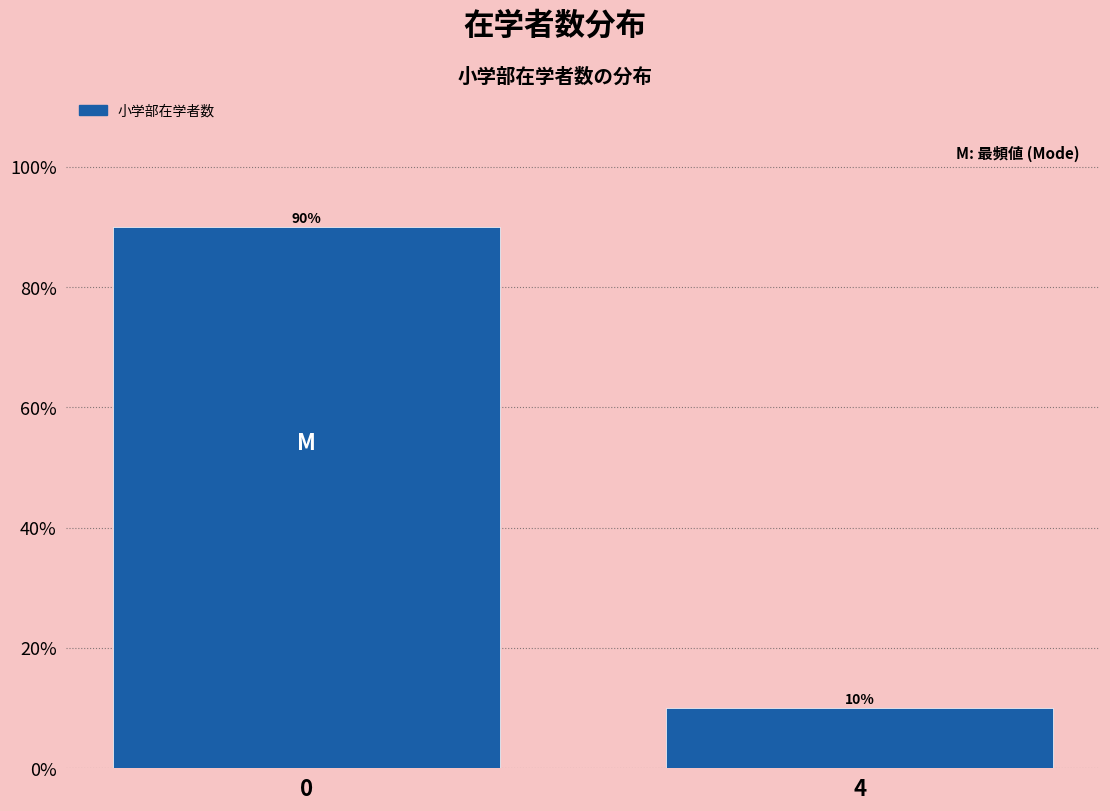

Reading right to left, list all the values displayed in this chart.

10	90